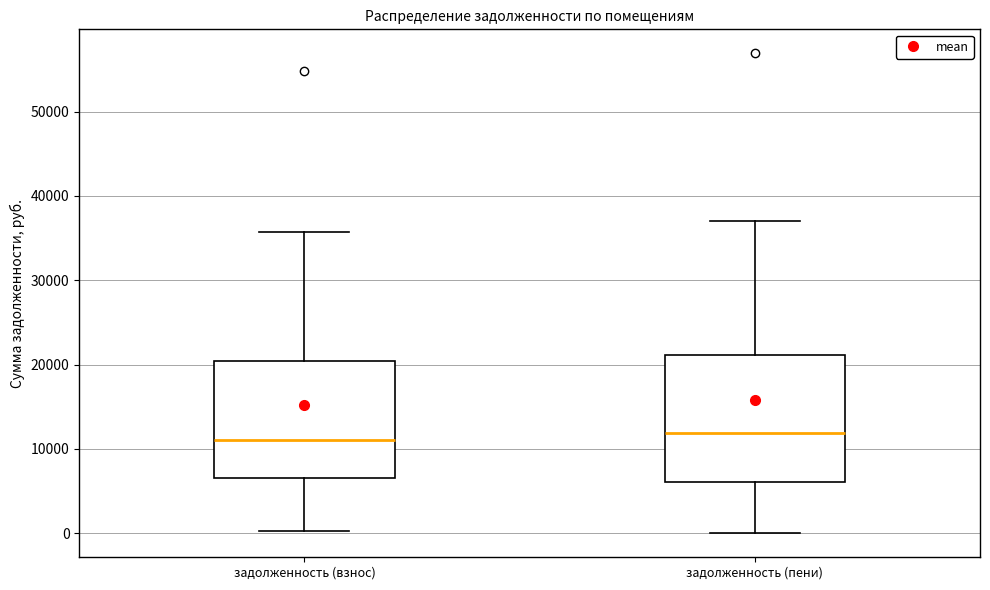

Which box is the tallest, from its lower edge to its upper edge?

задолженность (пени)